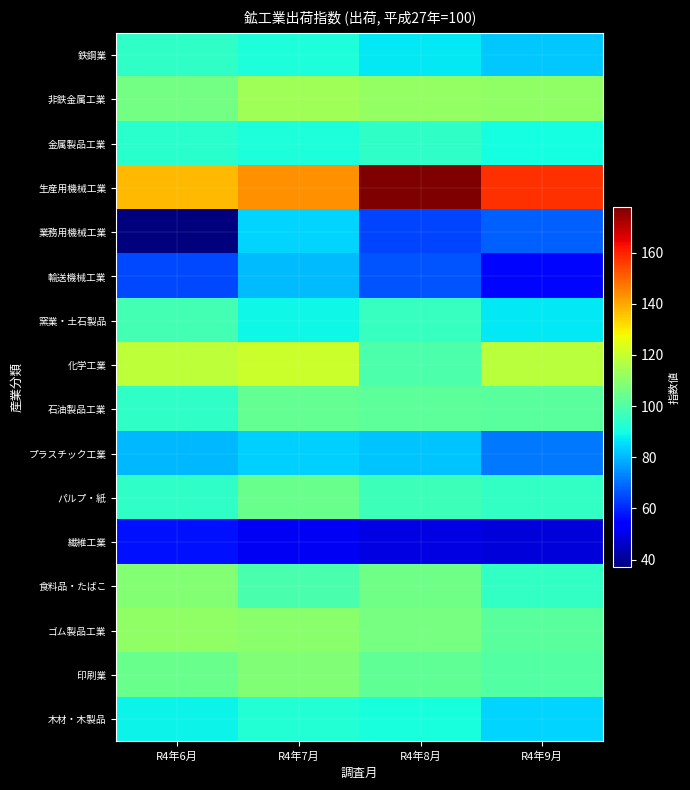

What is the greatest value displayed?

177.9